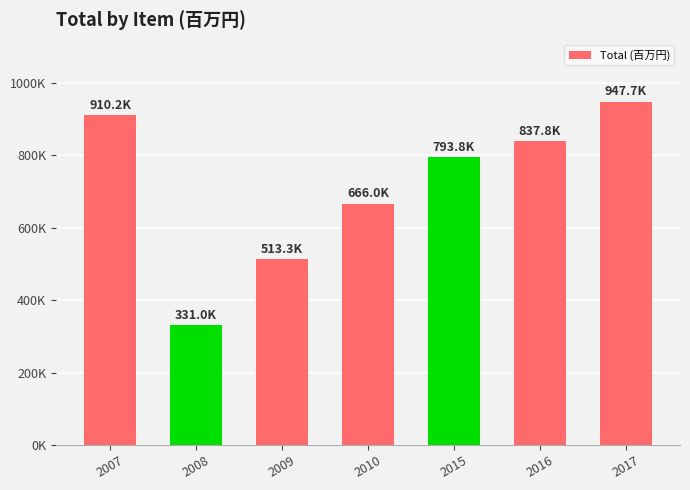

Which category has the highest value across all series?

2017